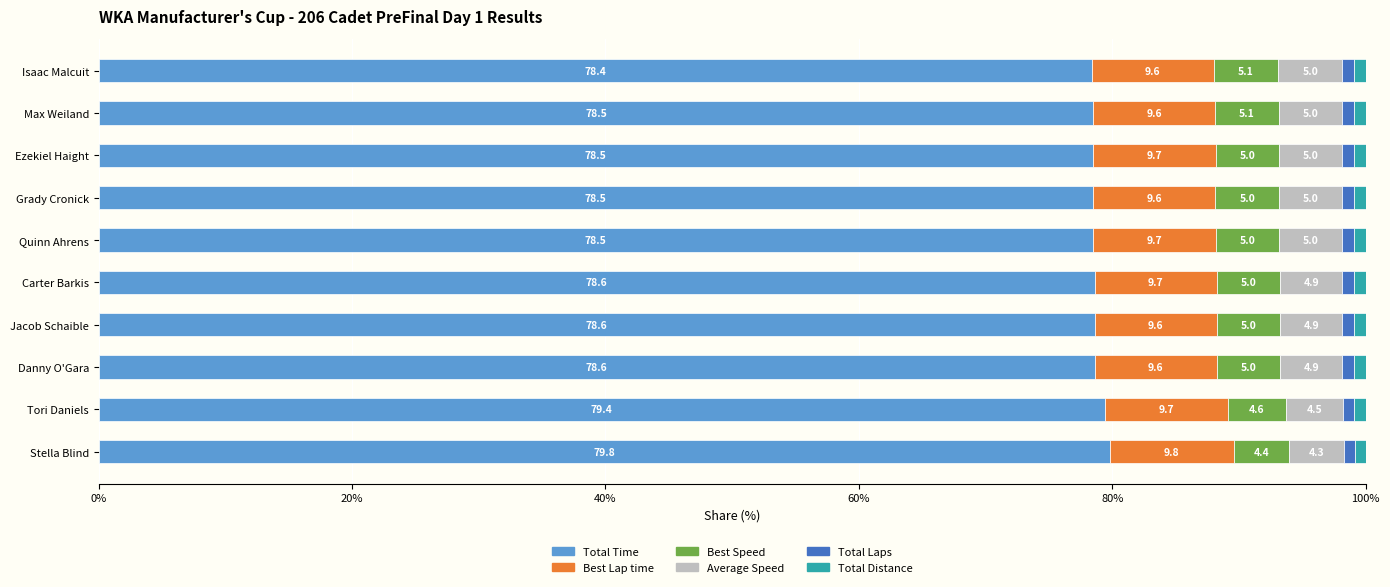

What value does the Total Time series have at Ezekiel Haight?

78.5